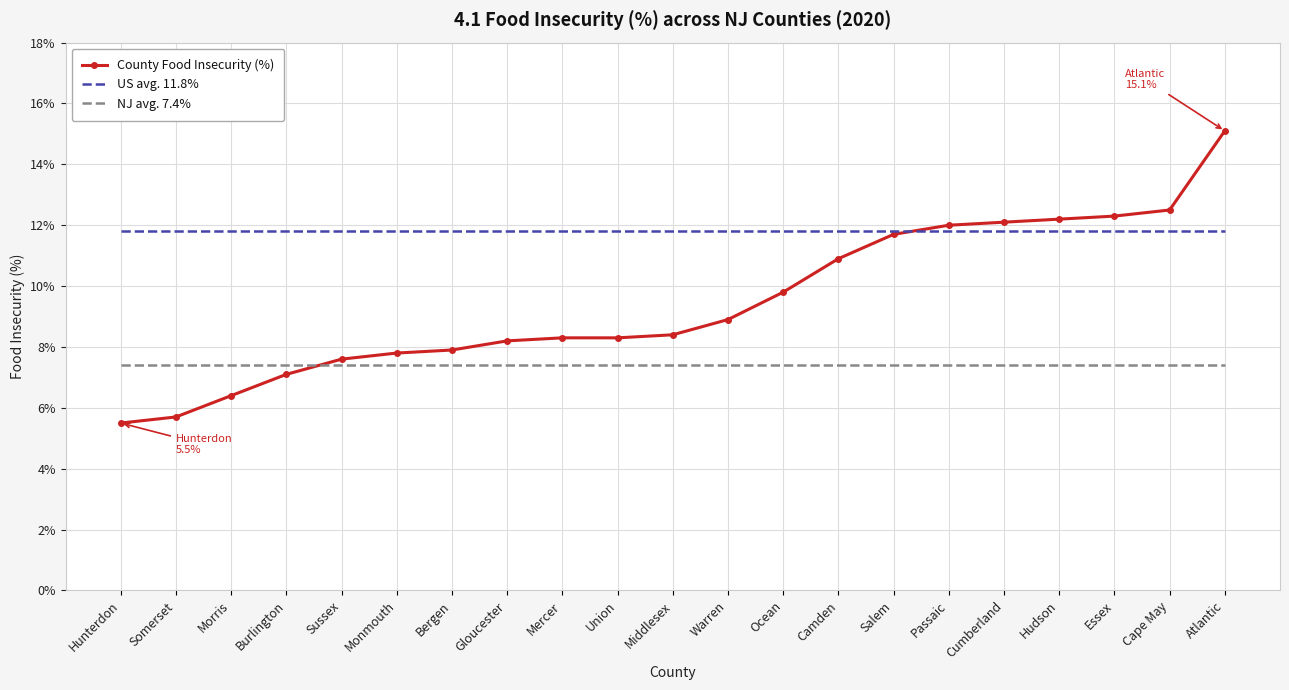

Reading left to right, list all the values displayed in this chart.

County Food Insecurity (%): 0.1	0.1	0.1	0.1	0.1	0.1	0.1	0.1	0.1	0.1	0.1	0.1	0.1	0.1	0.1	0.1	0.1	0.1	0.1	0.1	0.2
US avg. 11.8%: 0.1	0.1	0.1	0.1	0.1	0.1	0.1	0.1	0.1	0.1	0.1	0.1	0.1	0.1	0.1	0.1	0.1	0.1	0.1	0.1	0.1
NJ avg. 7.4%: 0.1	0.1	0.1	0.1	0.1	0.1	0.1	0.1	0.1	0.1	0.1	0.1	0.1	0.1	0.1	0.1	0.1	0.1	0.1	0.1	0.1